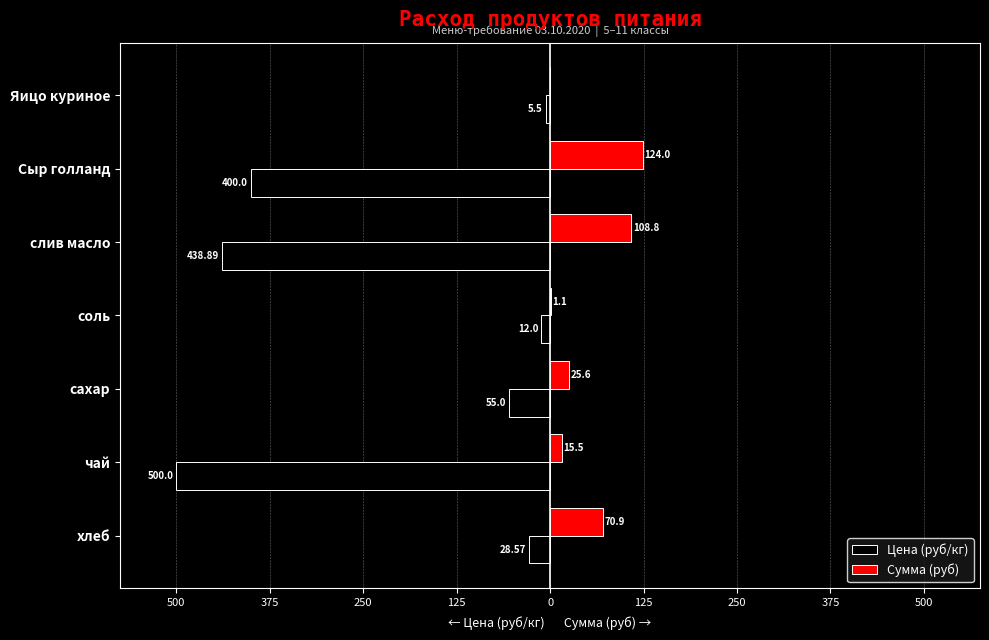

What are all the series names shown in the legend?

Цена (руб/кг), Сумма (руб)